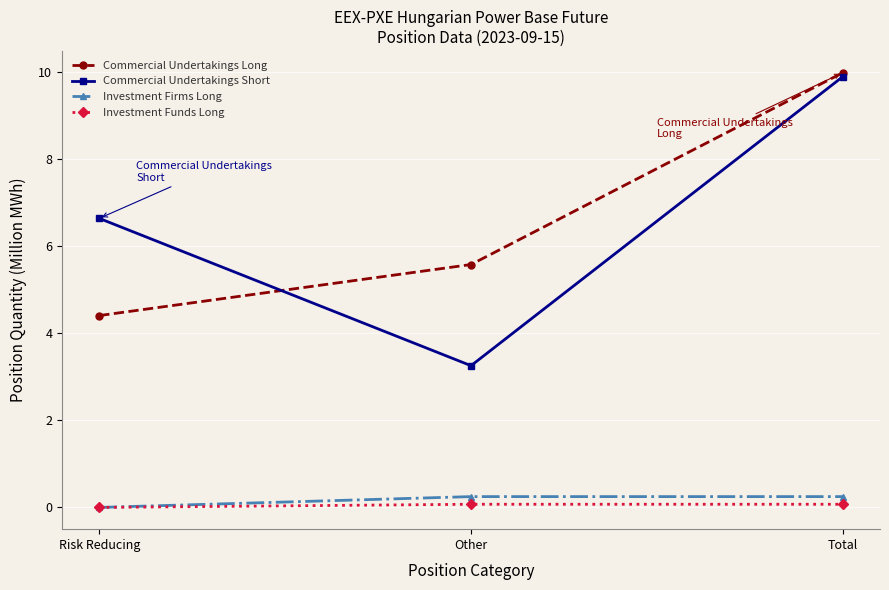

What are all the series names shown in the legend?

Commercial Undertakings Long, Commercial Undertakings Short, Investment Firms Long, Investment Funds Long